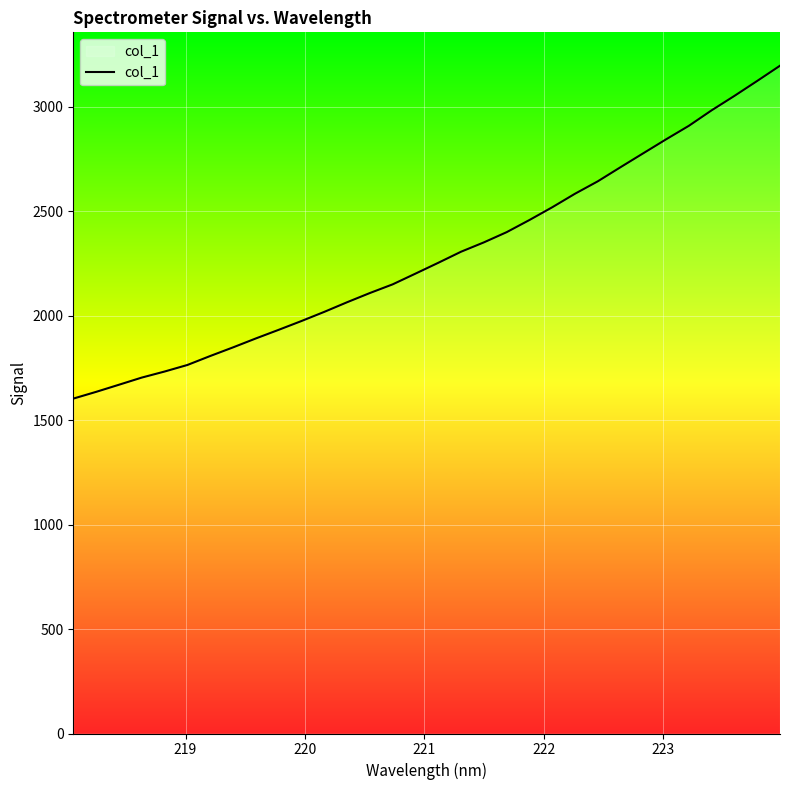

What is the minimum value shown in the chart?

1603.3